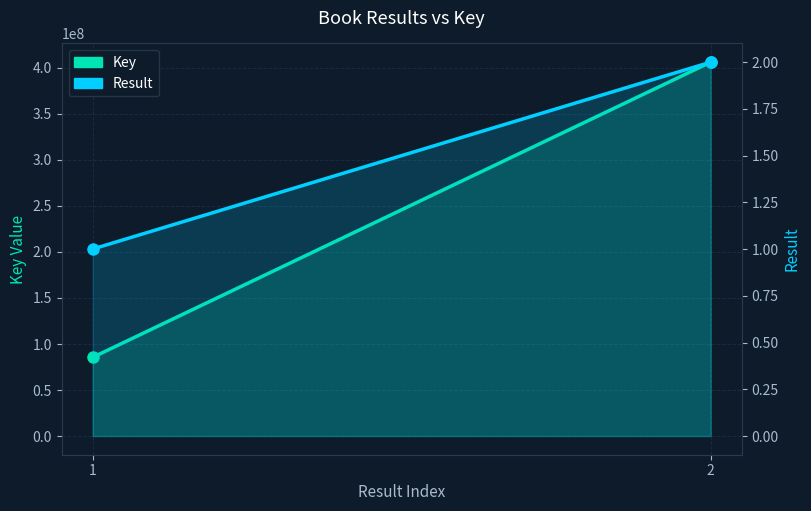

Count the Key values in the range 85440479 to 406301148.

2